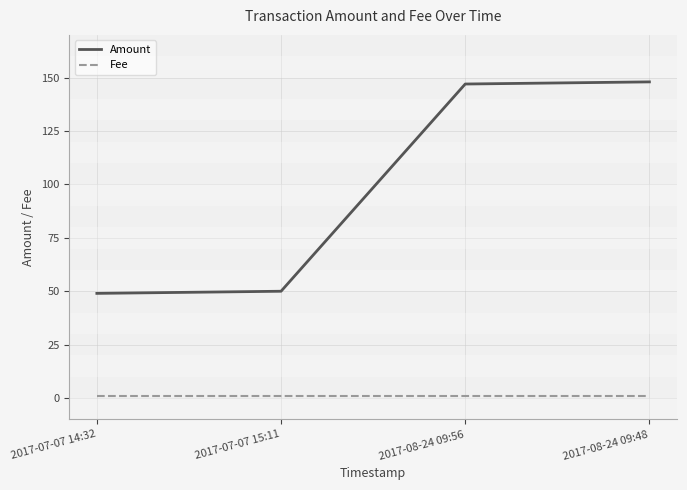

List the series in order of their peak value, highest first.

Amount, Fee